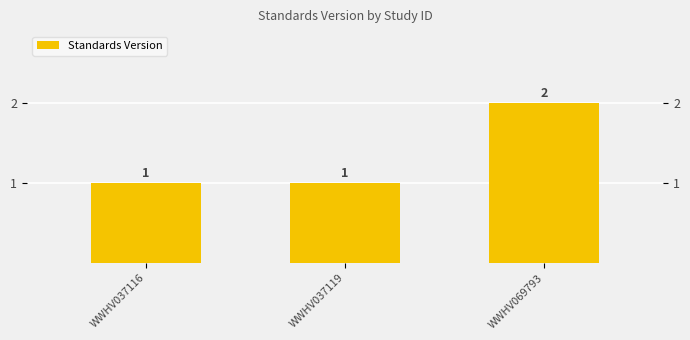

True or false: the data shows 2 at WWHV069793.

True